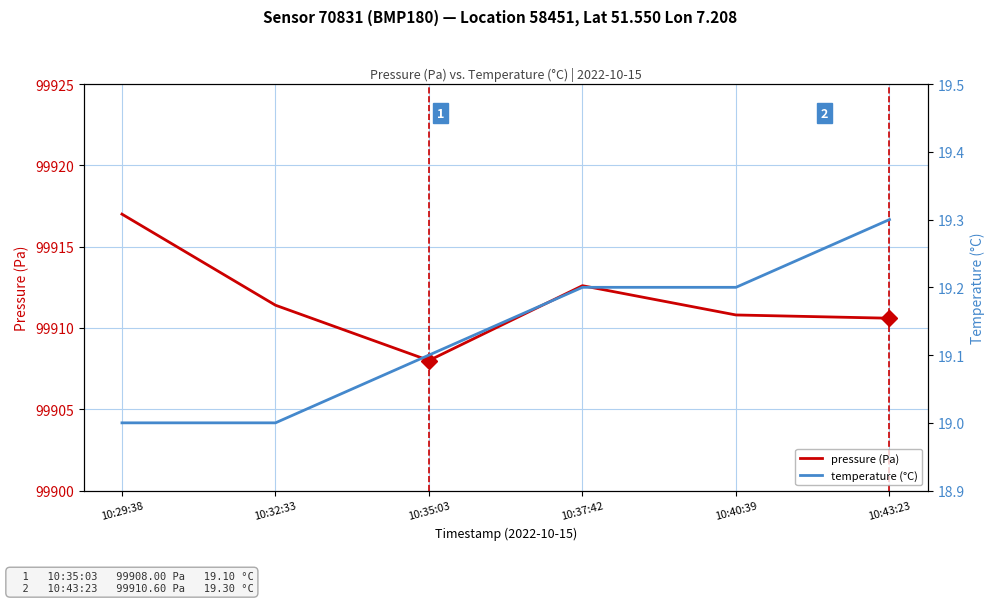

What is the label of the 6th point from the right?

10:29:38